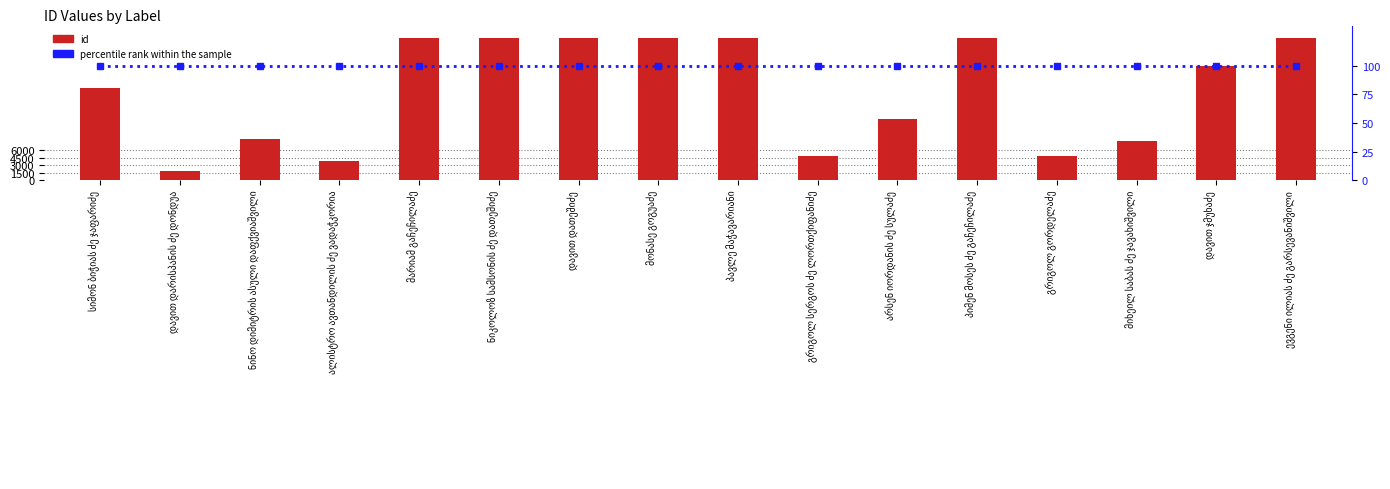

List the series in order of their overall mean, highest first.

id, percentile rank within the sample